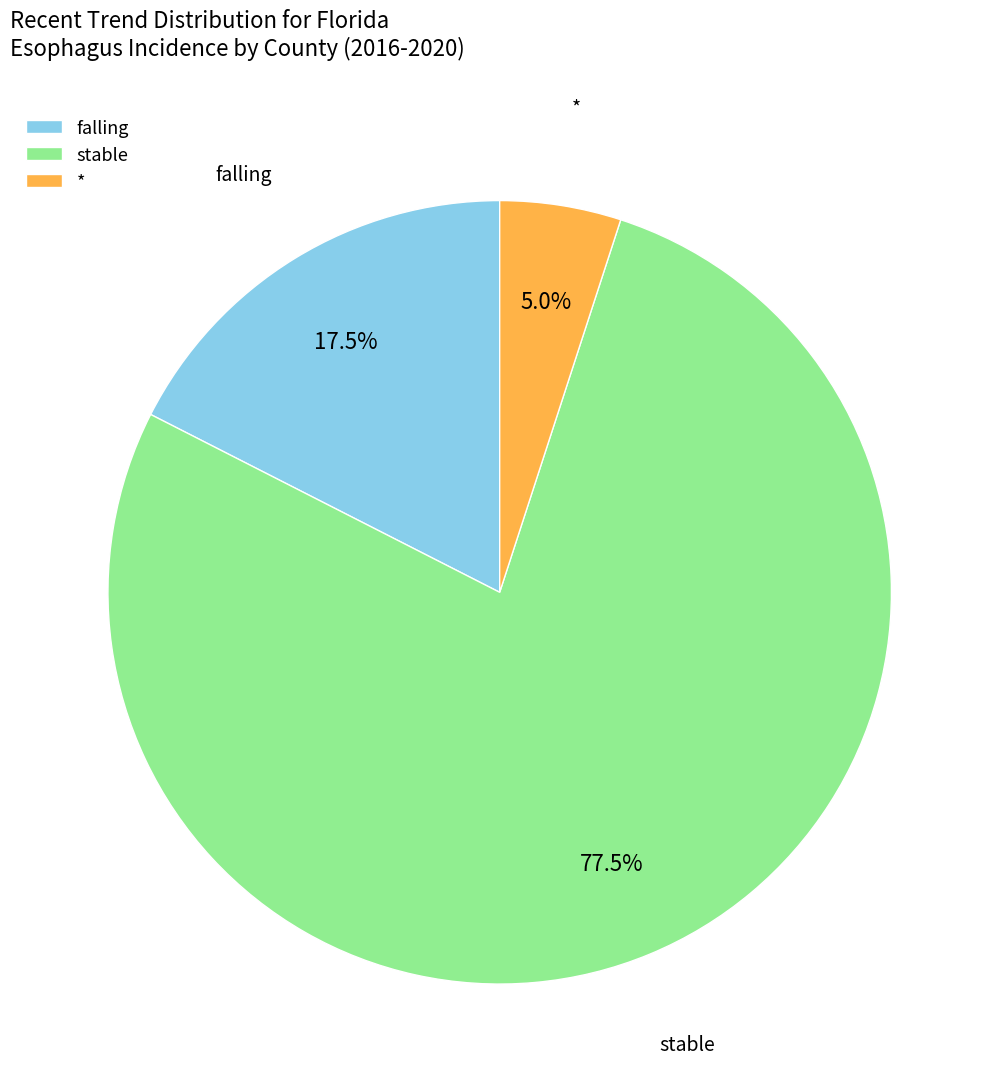

Does stable account for over 50% of the chart?

Yes